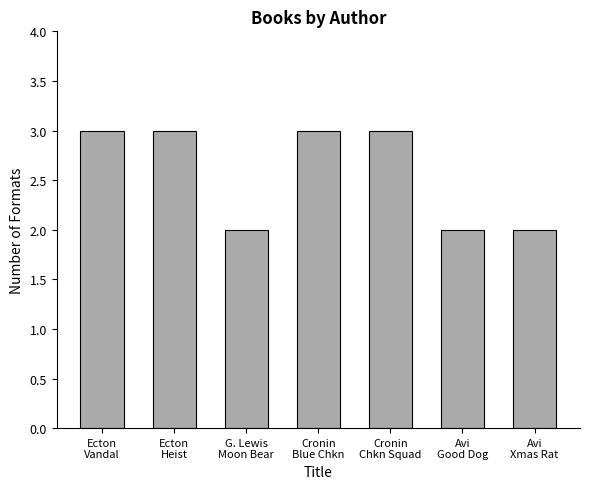

What is the average value?

3